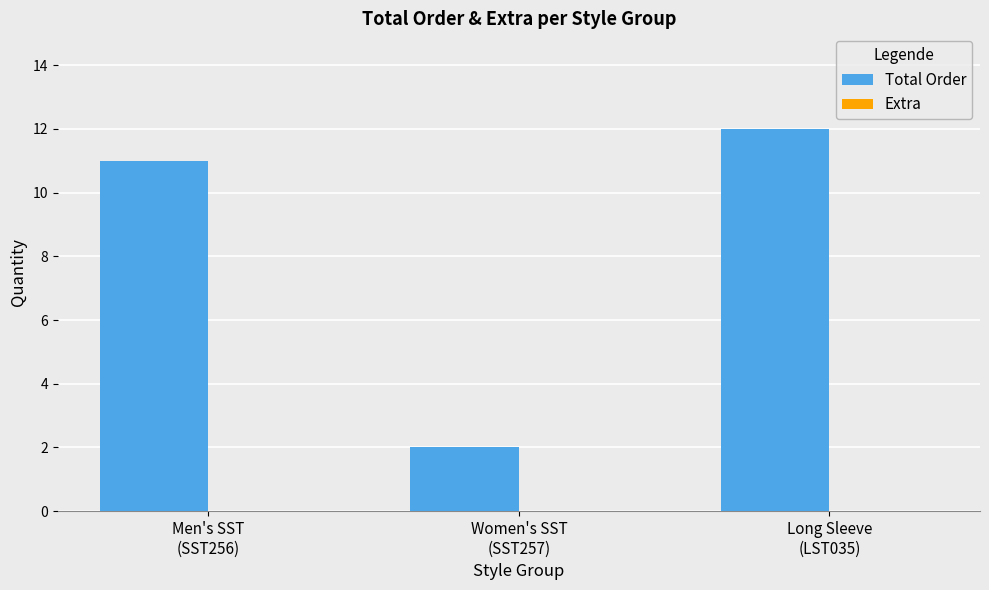

What position from the left is Long Sleeve
(LST035)?

3